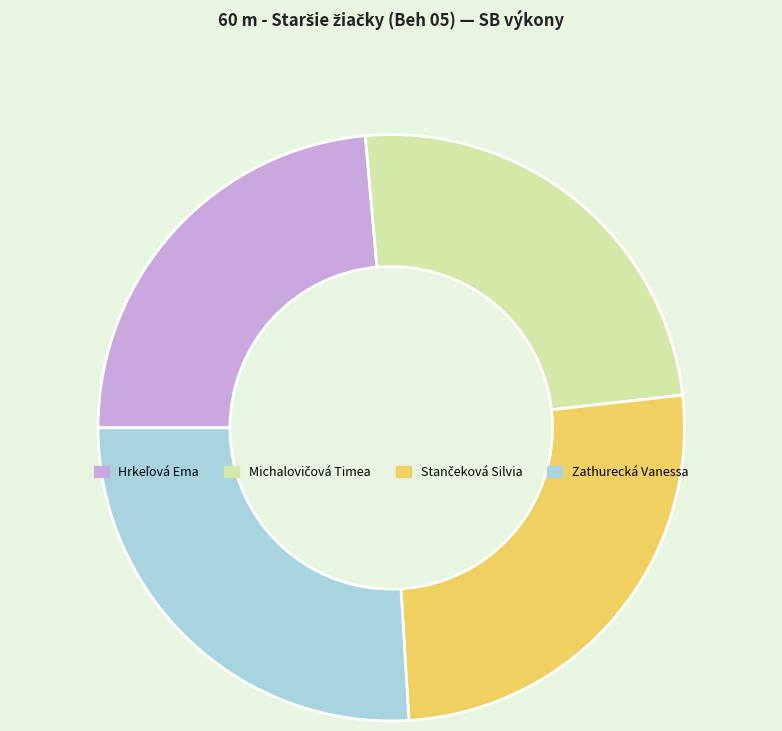

Is there any slice that represents more than half of the pie?

No